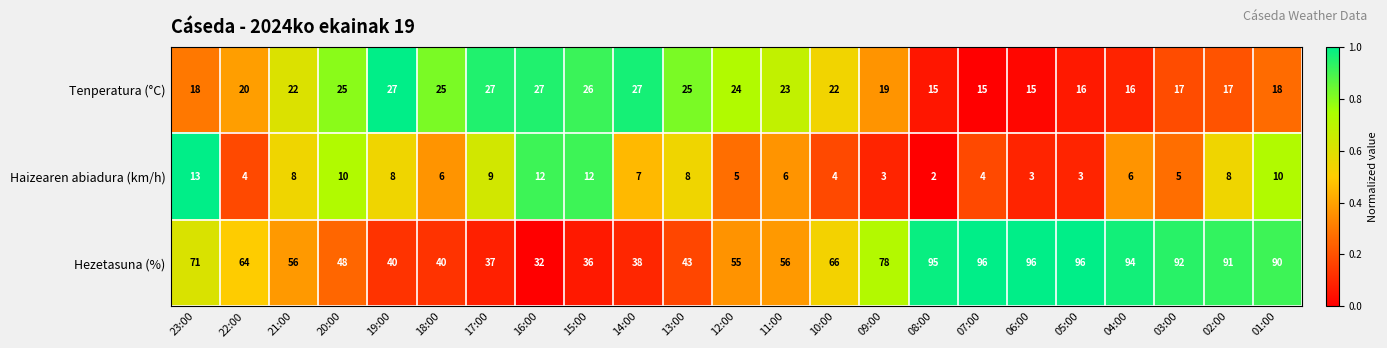

What is the sum of the Tenperatura (°C) values at 23:00 and 07:00?

33